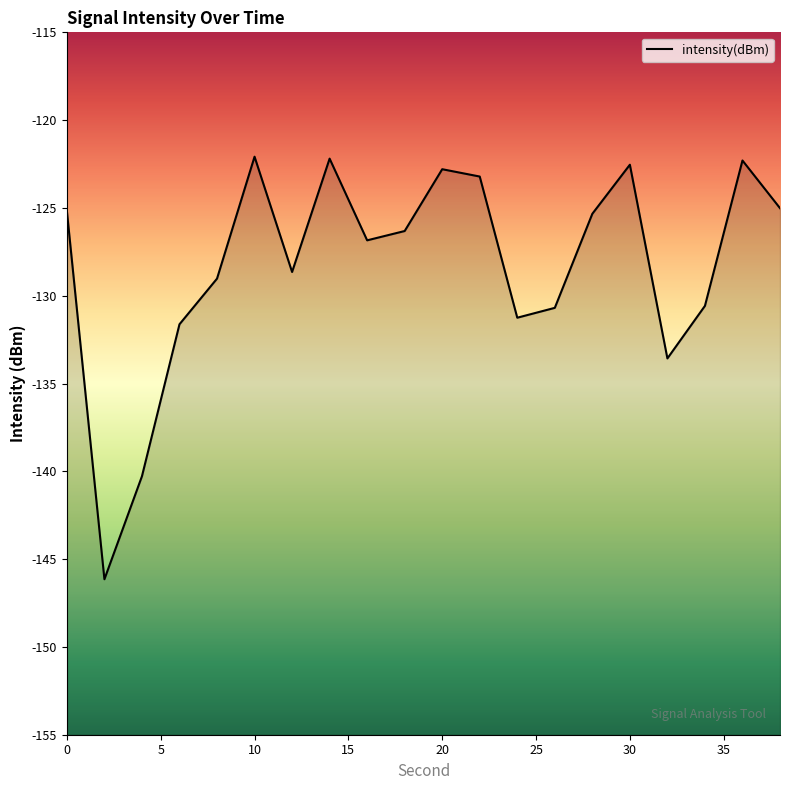

List the labels in order of value, smallest first.

2, 4, 32, 6, 24, 26, 34, 8, 12, 16, 18, 28, 0, 38, 22, 20, 30, 36, 14, 10